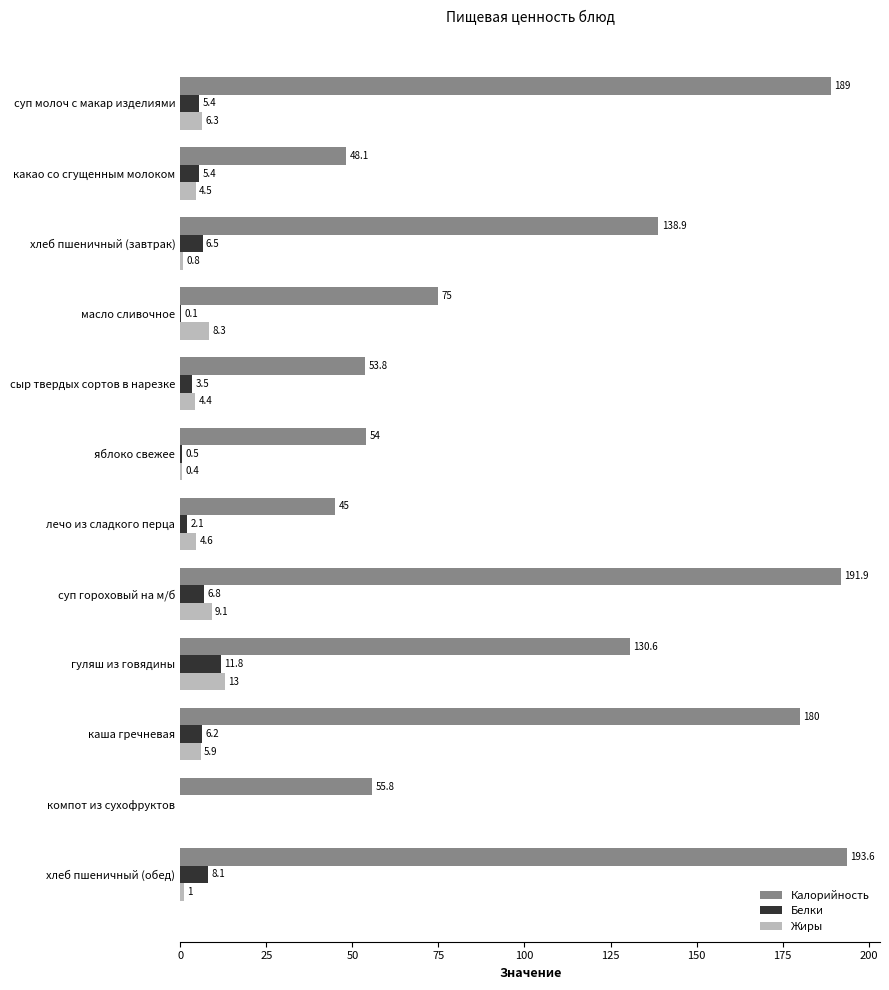

What is the sum of the Жиры values at лечо из сладкого перца and сыр твердых сортов в нарезке?

9.0